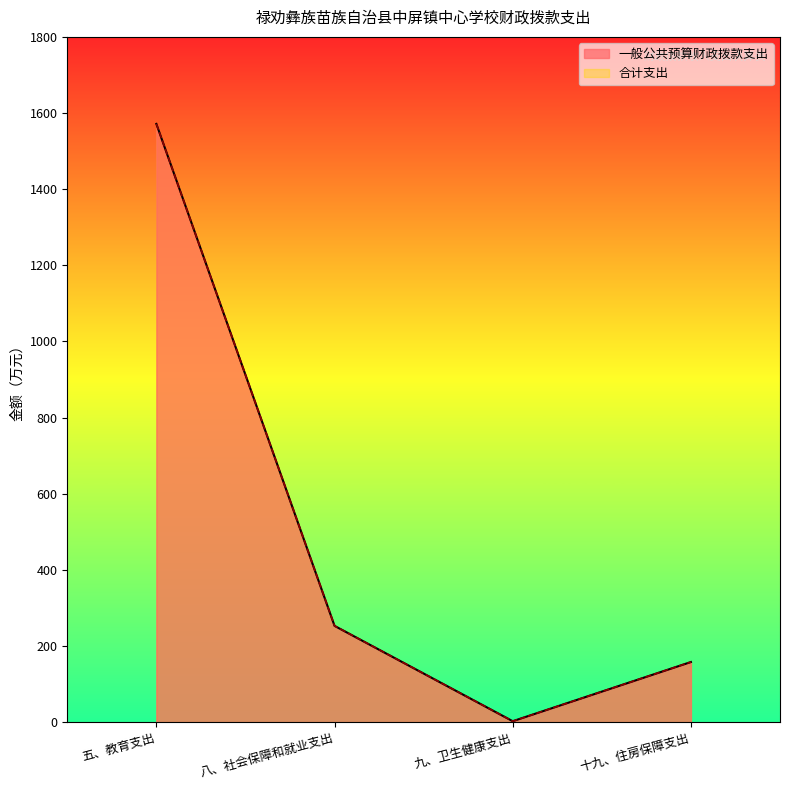

Rank the series by their maximum value, from highest to lowest.

一般公共预算财政拨款支出, 合计支出